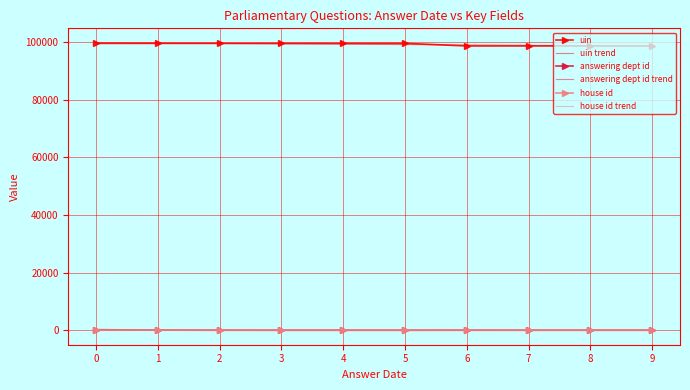

What is the approximate value of uin trend at 0?

99821.1